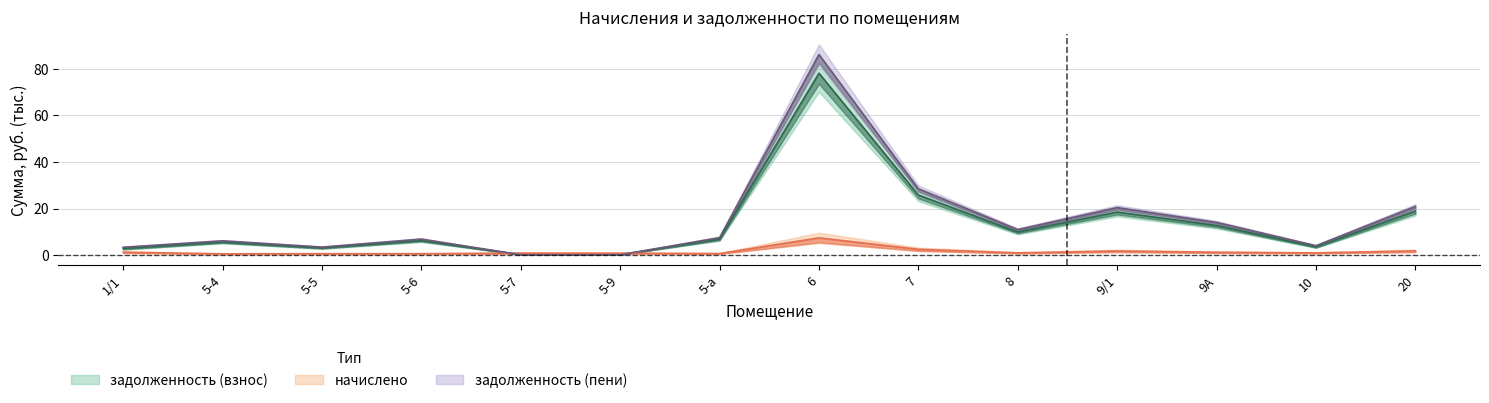

What is the difference between the задолженность (взнос) values at 6 and 20?

59.2